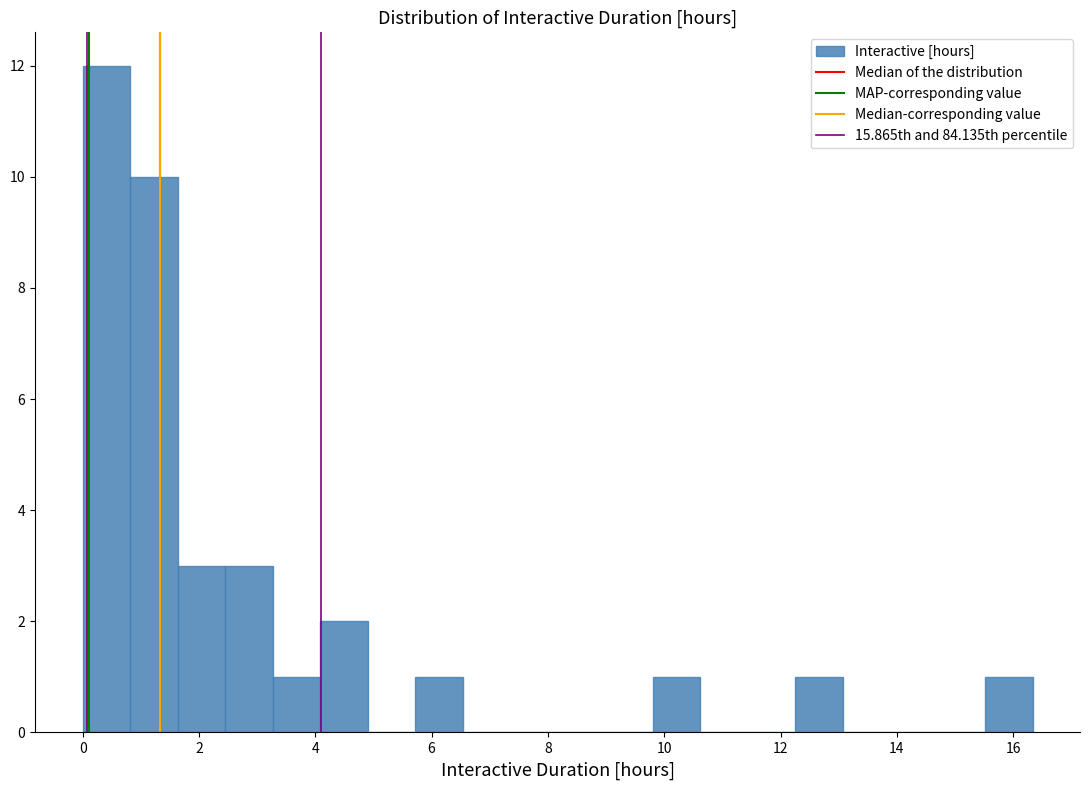

Reading left to right, transcribe this chart: for each bar, give the range it covers on the x-axis and its height. Neither the bar edges nor the heights are printed on the chart, so give them approximately, as read against the axes.

0.0 to 0.8: 12
0.8 to 1.6: 10
1.6 to 2.4: 3
2.4 to 3.2: 3
3.2 to 4.0: 1
4.0 to 5.0: 2
5.0 to 5.8: 0
5.8 to 6.6: 1
6.6 to 7.4: 0
7.4 to 8.2: 0
8.2 to 9.0: 0
9.0 to 9.8: 0
9.8 to 10.6: 1
10.6 to 11.4: 0
11.4 to 12.2: 0
12.2 to 13.0: 1
13.0 to 13.8: 0
13.8 to 14.8: 0
14.8 to 15.6: 0
15.6 to 16.4: 1